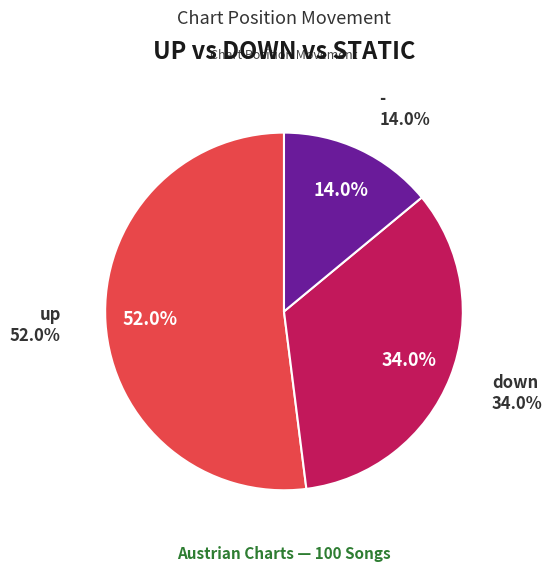

True or false: - accounts for 14% of the total.

True